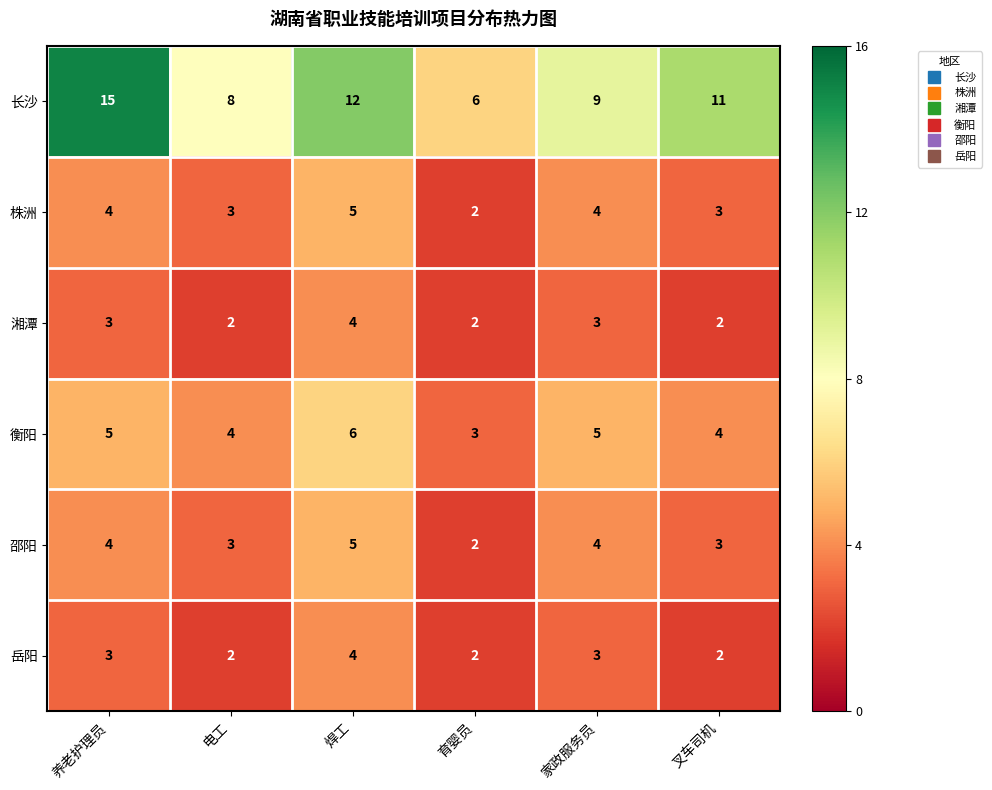

Is it true that 邵阳 equals 7 at 焊工?

False